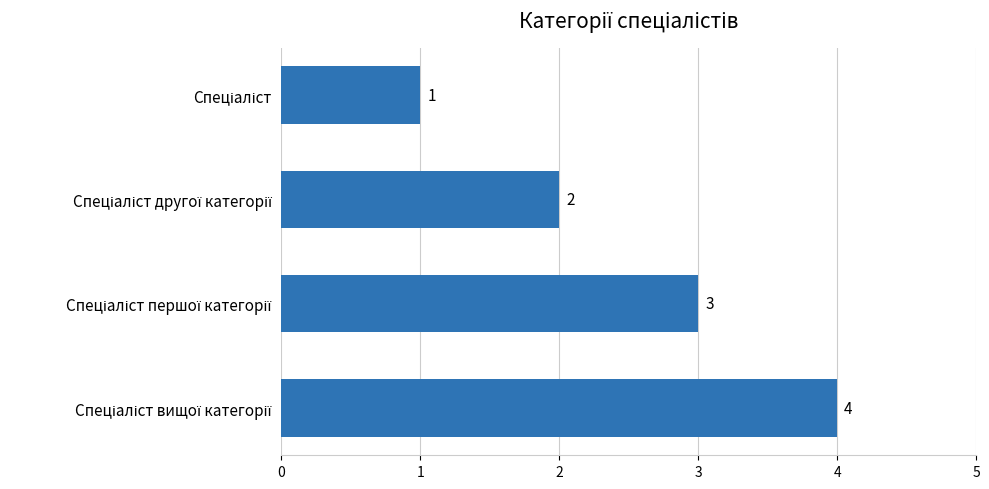

Does the chart contain any negative values?

No